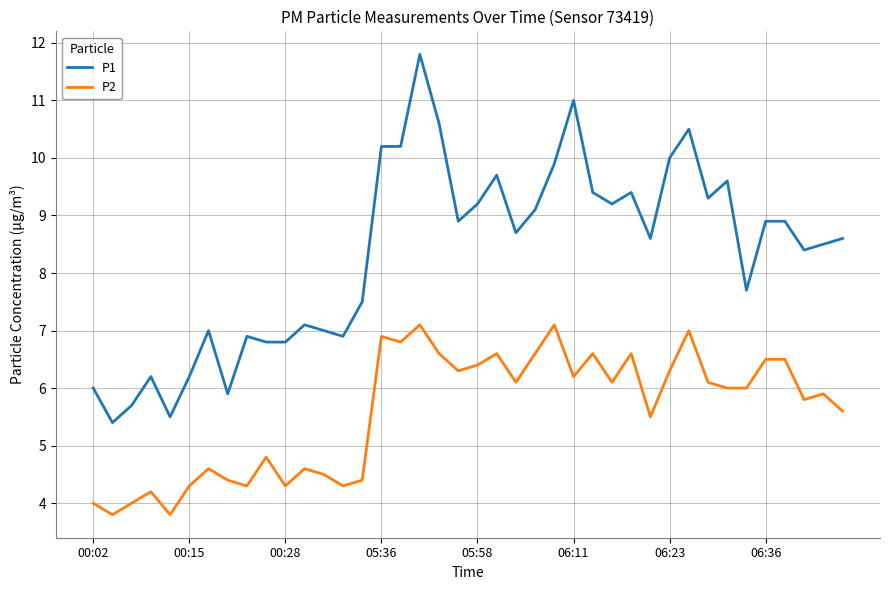

True or false: P2 and P1 intersect in this chart.

False